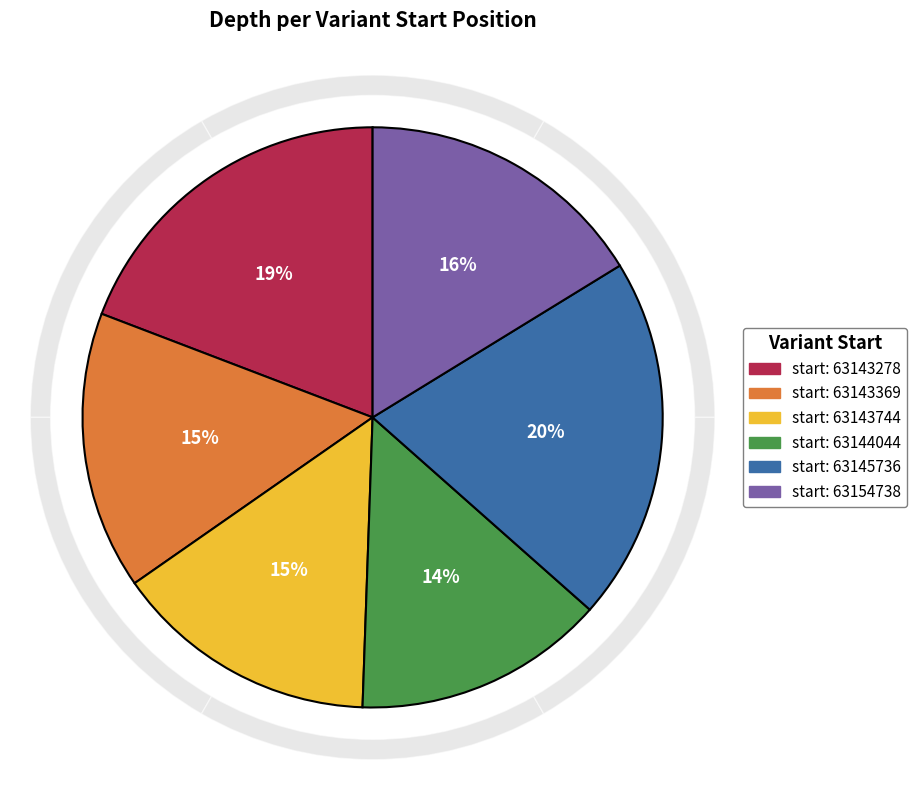

What percentage do 63143369 and 63143278 together represent?

34.7%